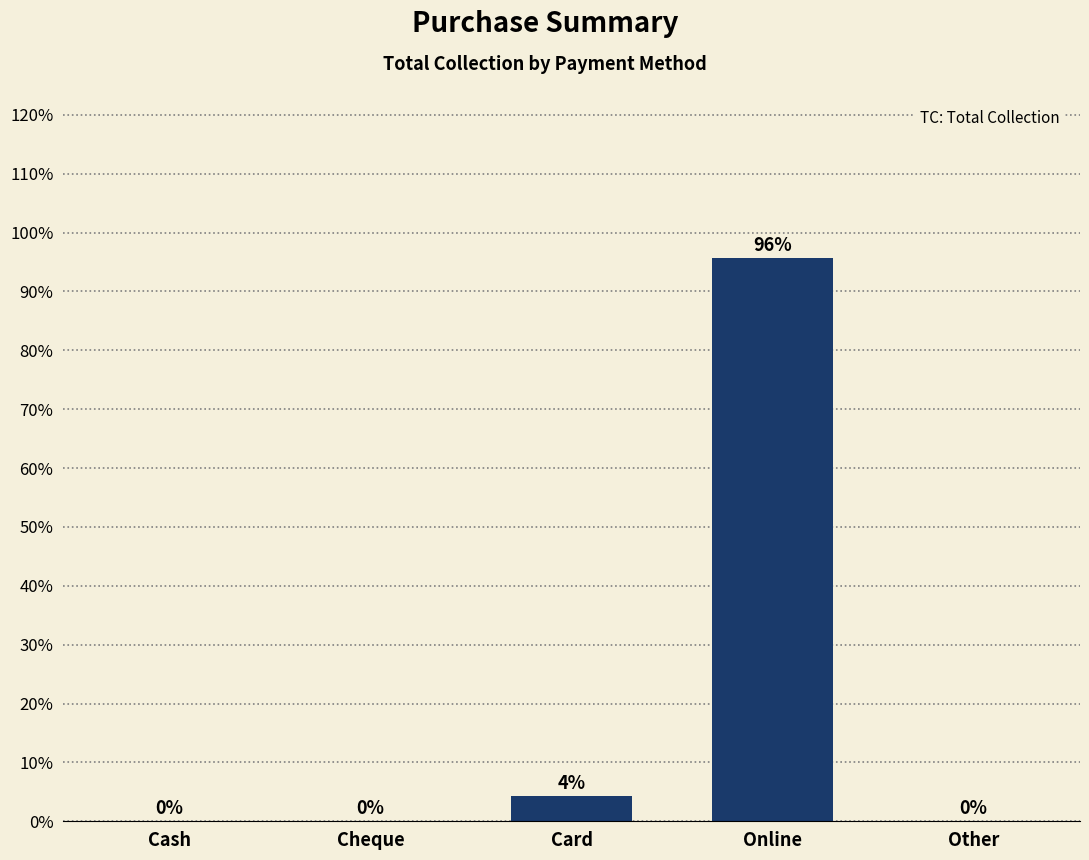

How many categories are shown in the chart?

5